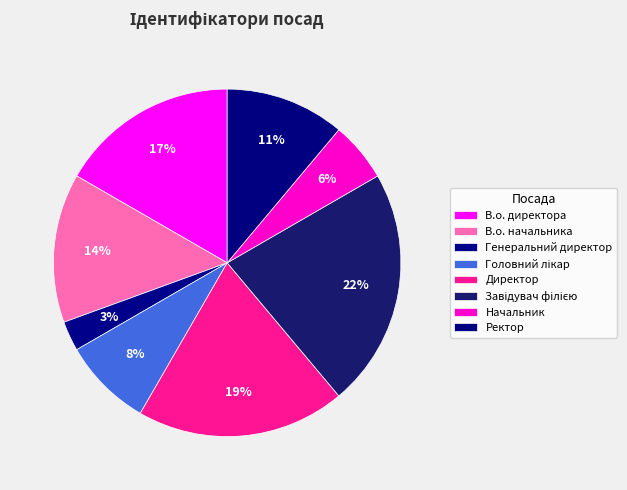

Which has a higher value, Генеральний директор or Ректор?

Ректор